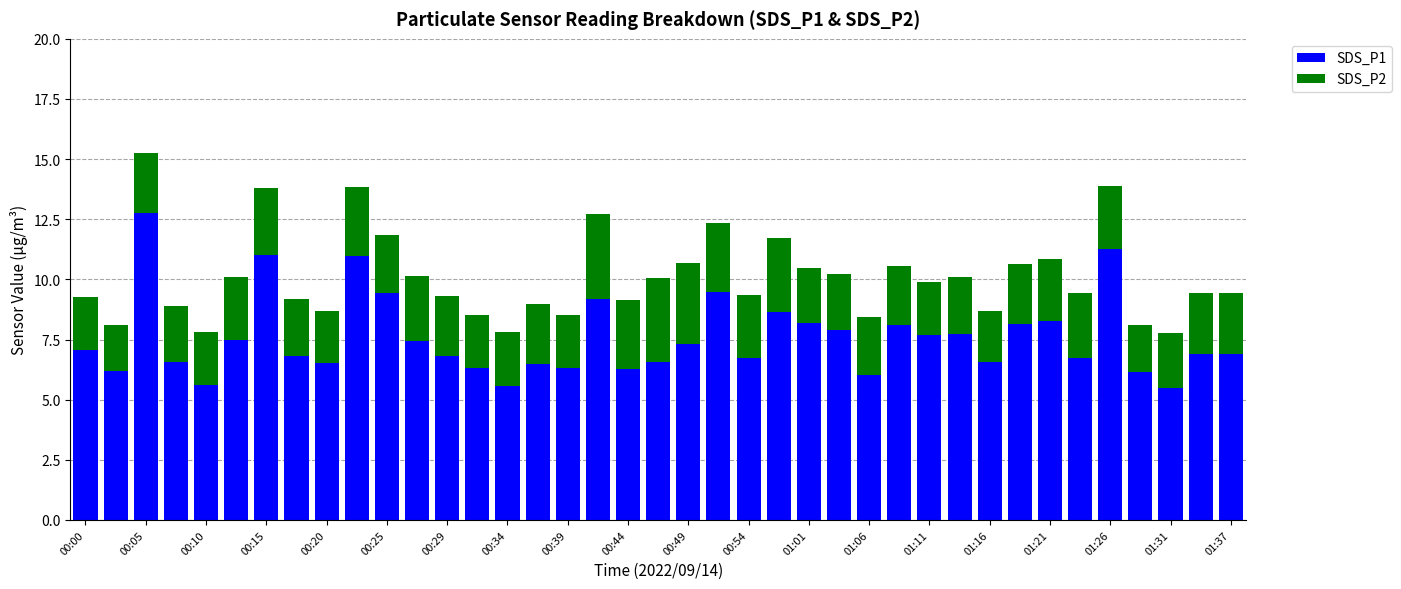

What is the sum of all SDS_P1 values?

295.4